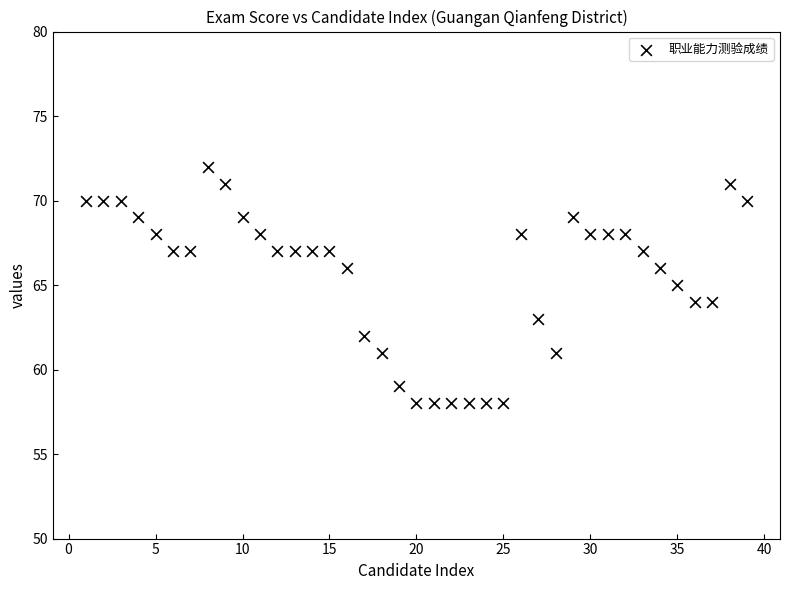

What is the range of Y values (max minus min)?

14